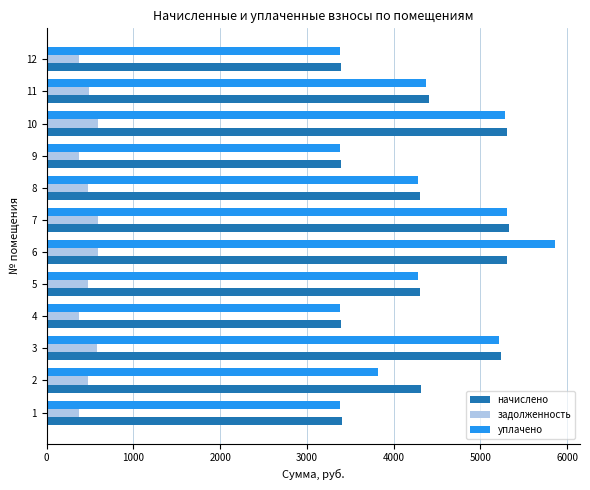

What is the average value of the уплачено series?

4328.8